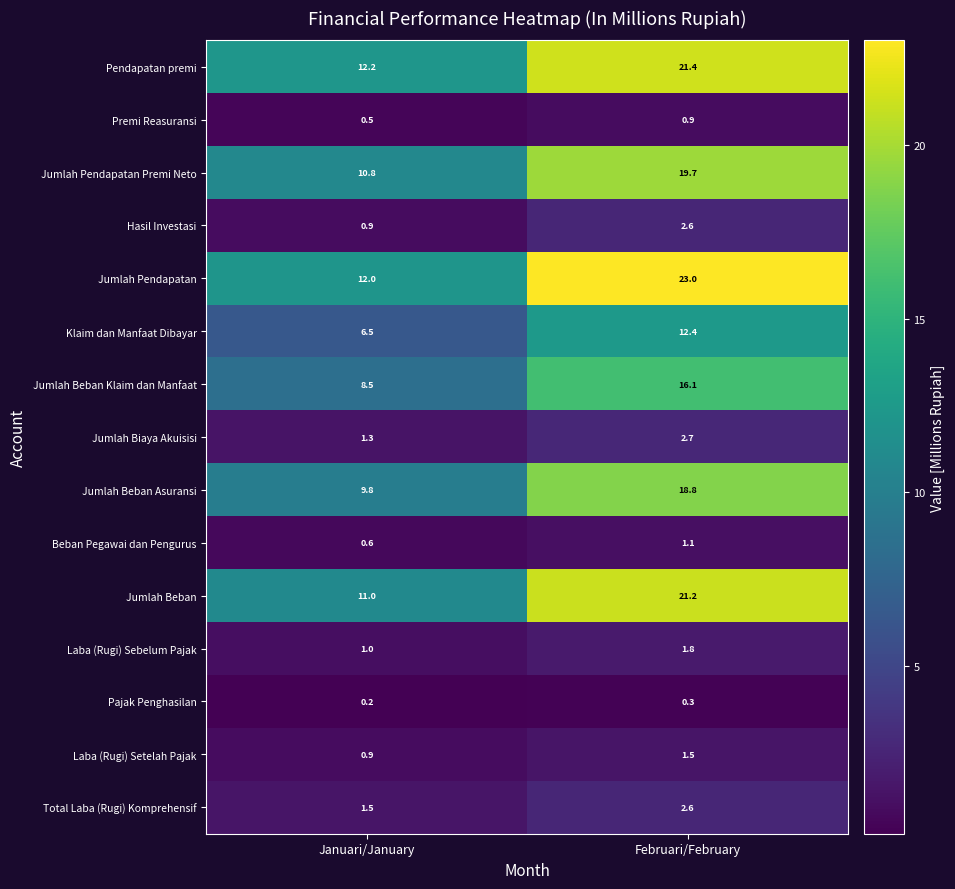

Which series changed the most between Januari/January and Februari/February?

Jumlah Pendapatan